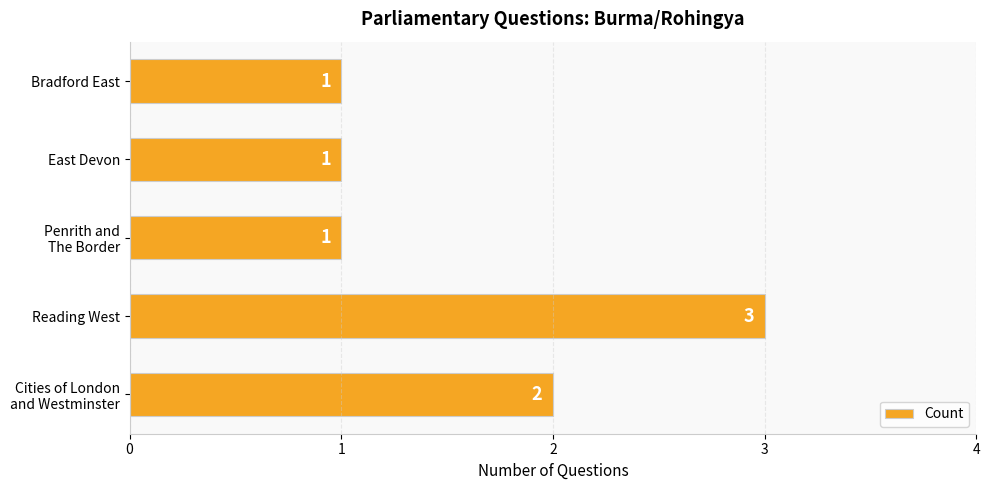

Reading bottom to top, extract all data points from this chart.

2	3	1	1	1